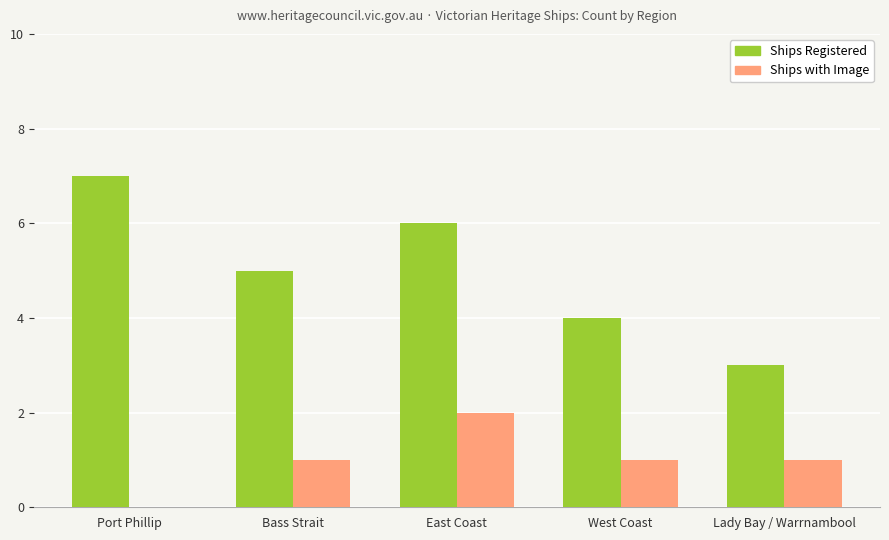

Reading left to right, extract all data points from this chart.

Ships Registered: Port Phillip=7	Bass Strait=5	East Coast=6	West Coast=4	Lady Bay / Warrnambool=3
Ships with Image: Port Phillip=0	Bass Strait=1	East Coast=2	West Coast=1	Lady Bay / Warrnambool=1